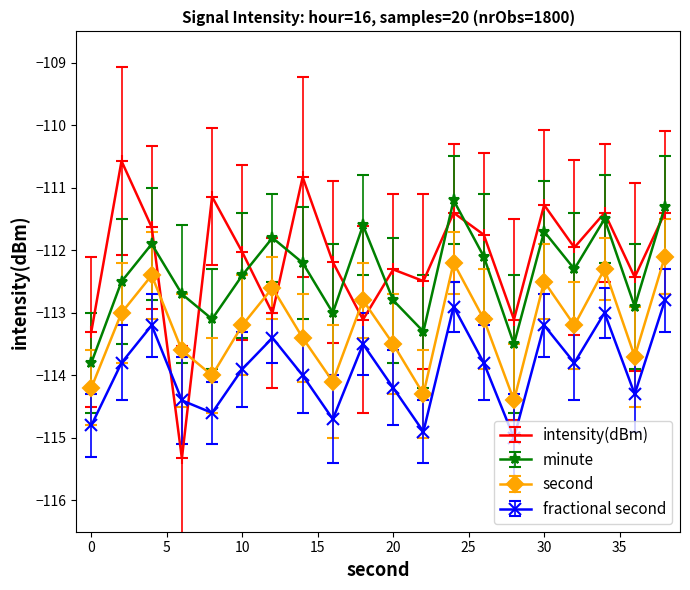

How many interior local valleys does the second series have?

6